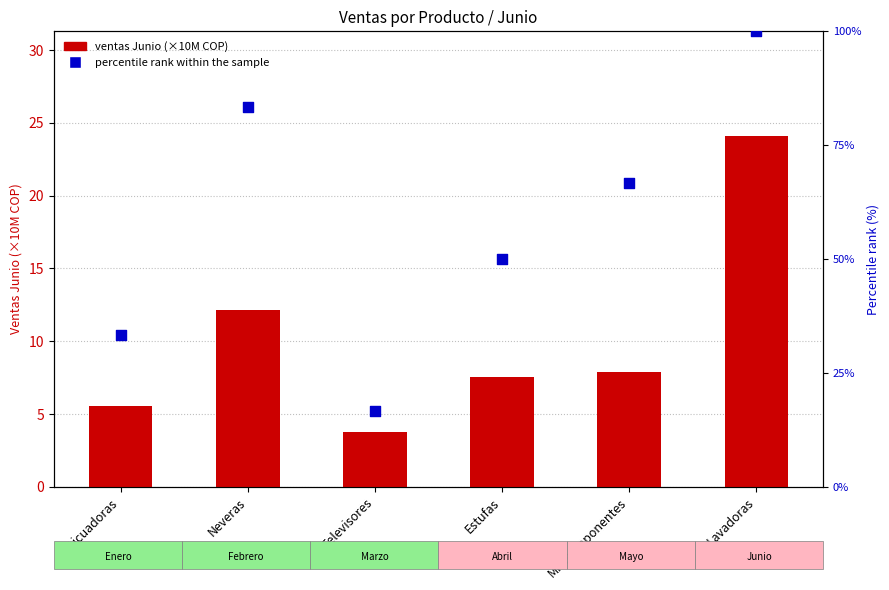

What is the total value across all series at Televisores?

20.4